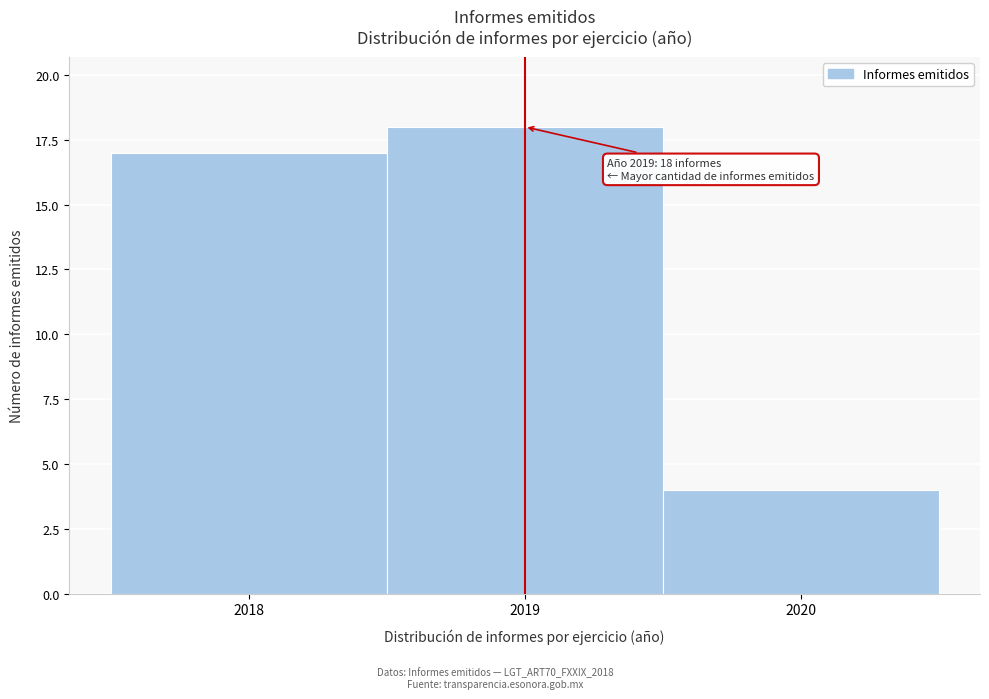

Which range on the x-axis has the tallest bar?

2018.5 to 2019.5